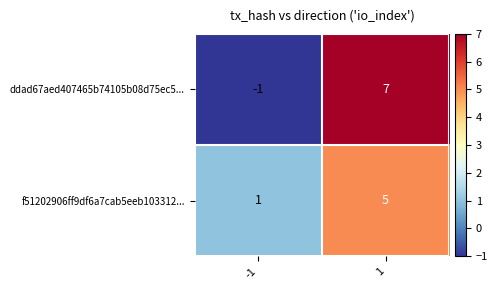

The value of f51202906ff9df6a7cab5eeb103312... at -1 is 0. True or false?

False